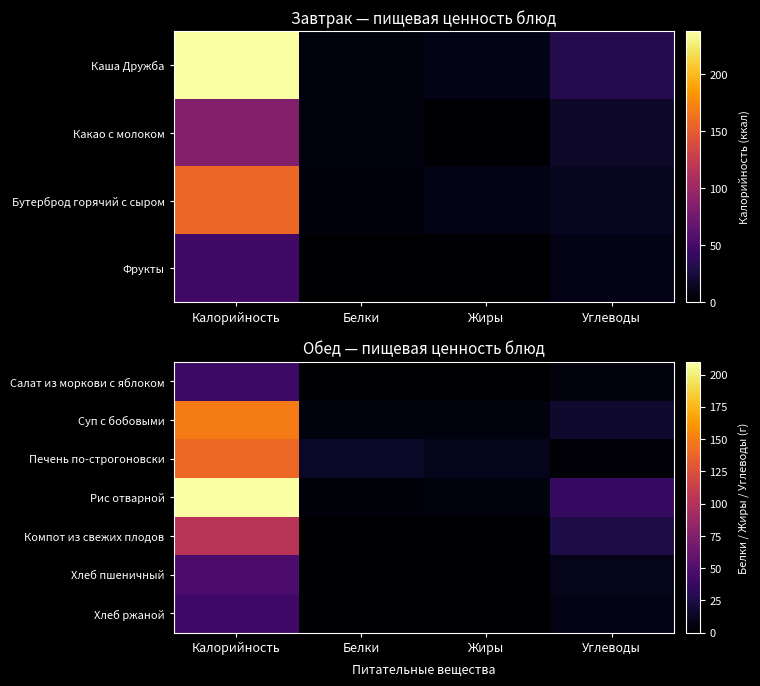

At how many categories does at least one series exceed 202?

1